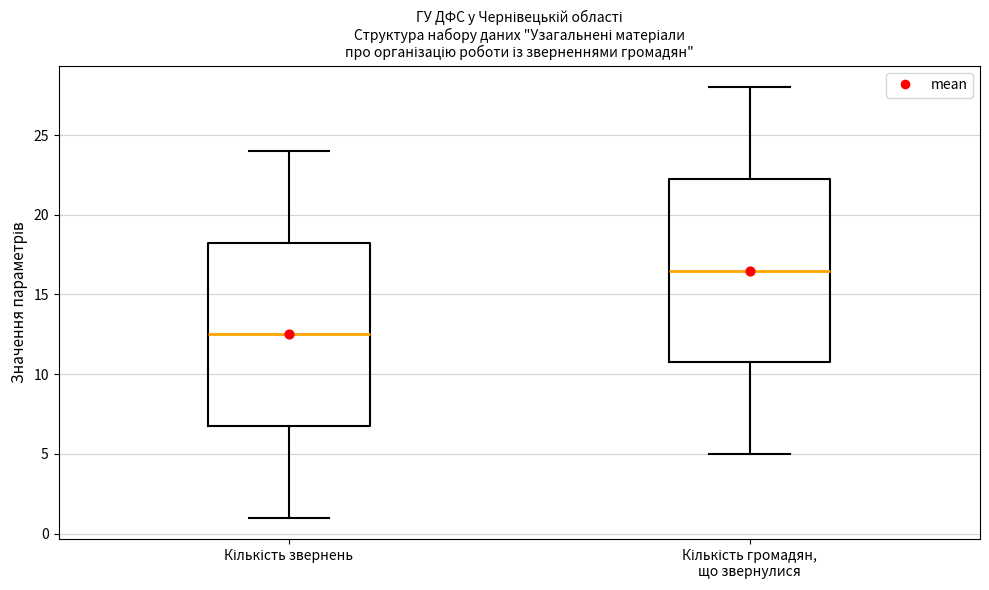

Reading left to right, transcribe this box plot: for each box, give where its median line is, the range the box spans, and where its two whiskers end, as read against the y-axis. The values are not printed on the chart, so give them approximately, as read against the axis.

Кількість звернень: median 12.5, box 7.0 to 18.5, whiskers 1.0 to 24.0
Кількість громадян, що звернулися: median 16.5, box 11.0 to 22.5, whiskers 5.0 to 28.0